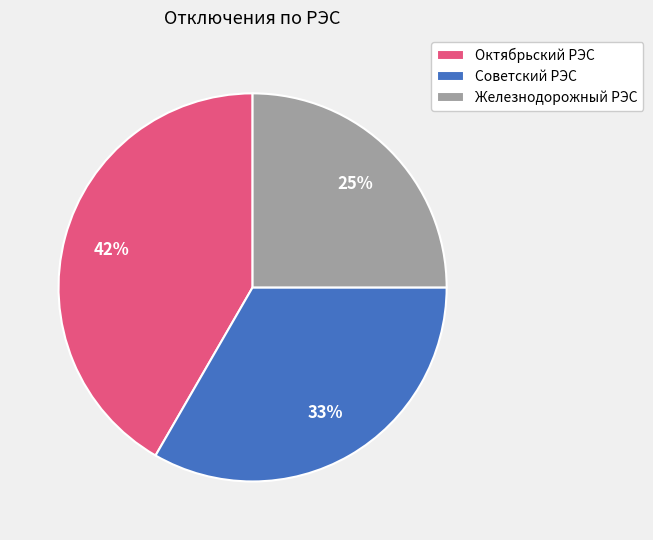

Is the sum of Железнодорожный РЭС and Октябрьский РЭС greater than half?

Yes